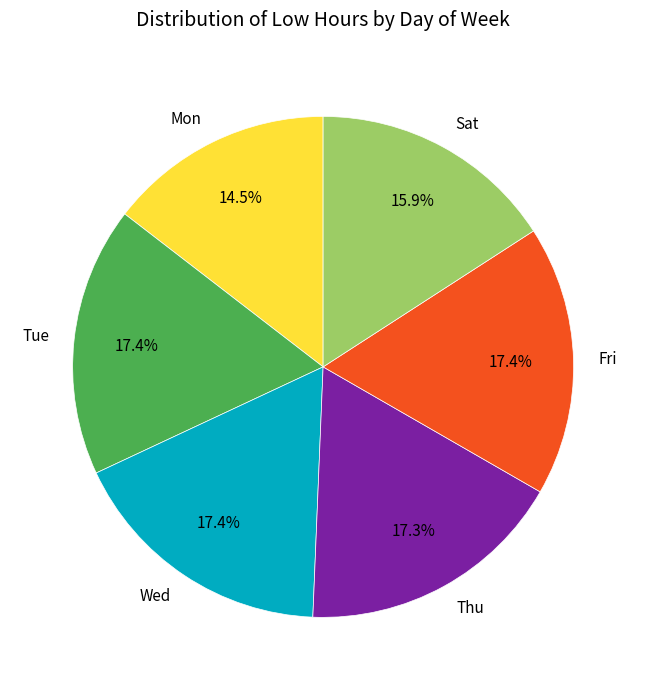

What is the ratio of the value at Mon to the value at Fri?

0.8